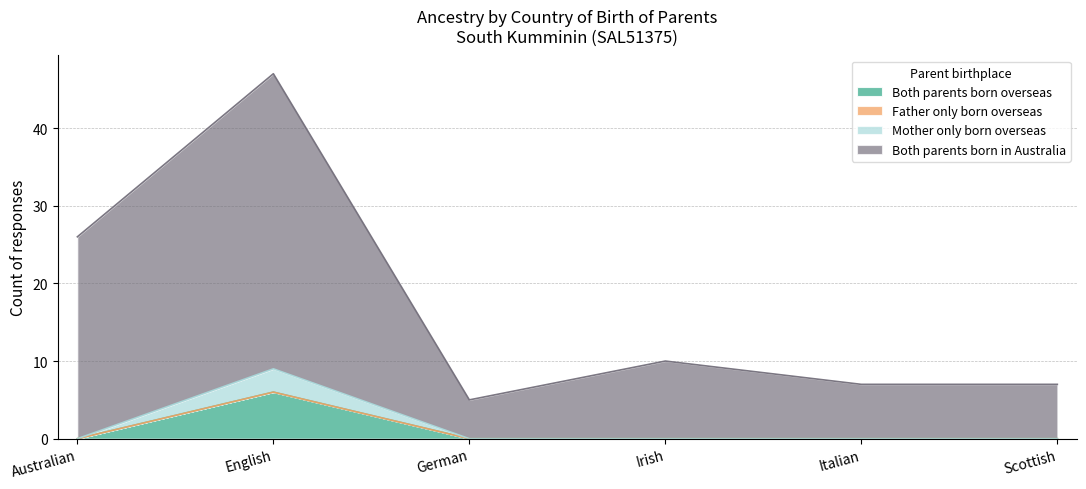

Which series has the largest range (max minus min)?

Both parents born in Australia